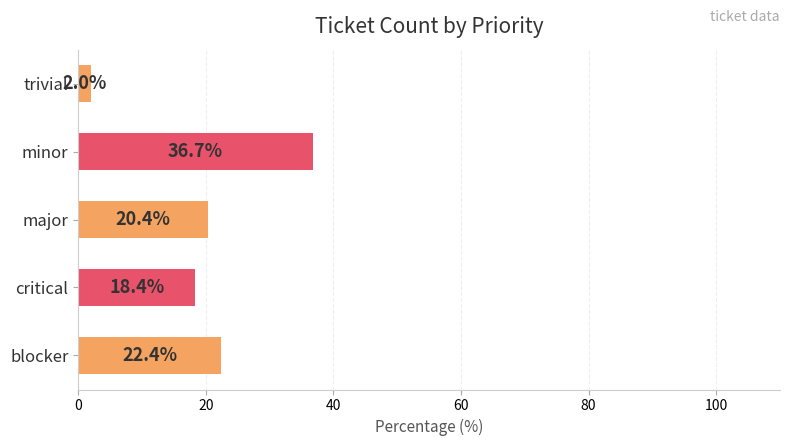

What is the difference between the values at critical and major?

2.0